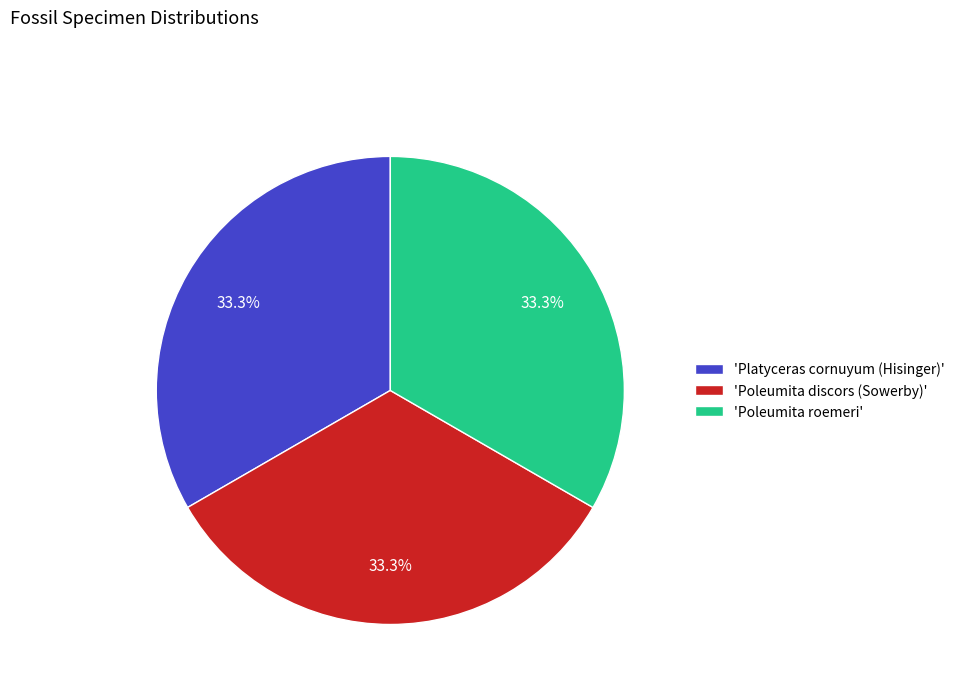

What is the total percentage of 'Poleumita discors (Sowerby)' and 'Platyceras cornuyum (Hisinger)'?

66.7%